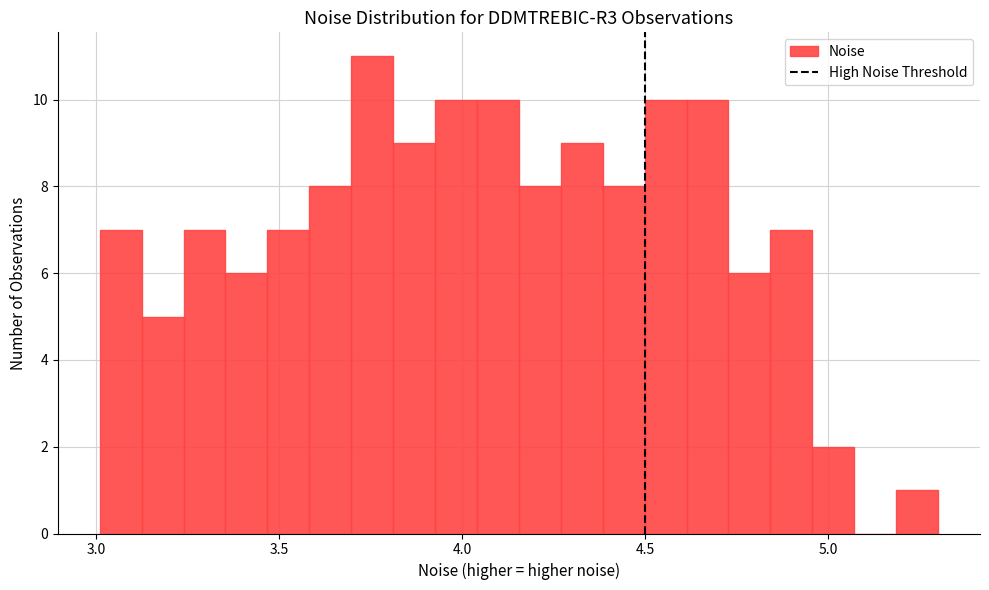

Read against the x-axis, roughly where is the centre of the tallest bar?

3.75